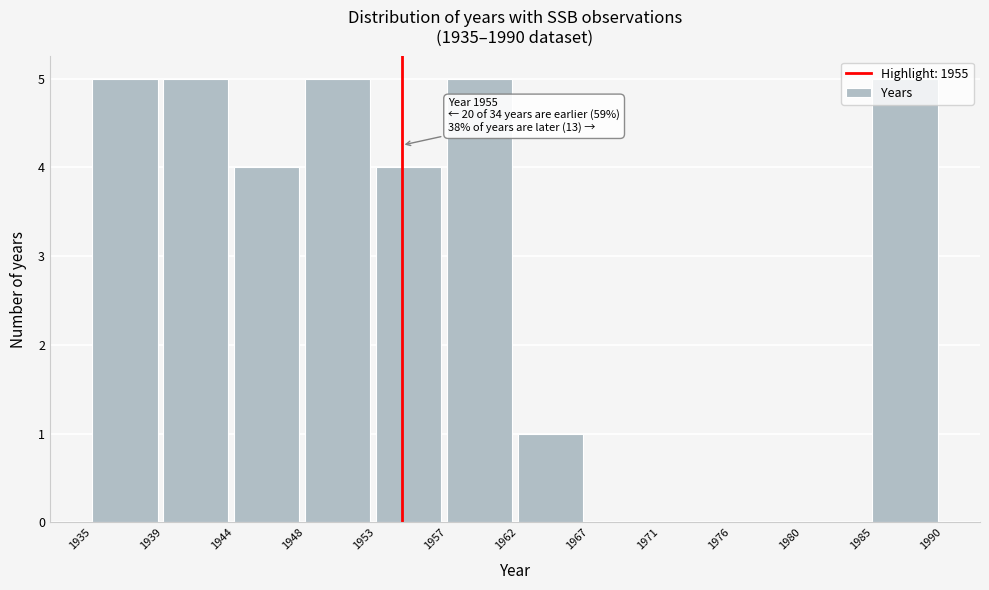

What is the greatest value displayed?

5